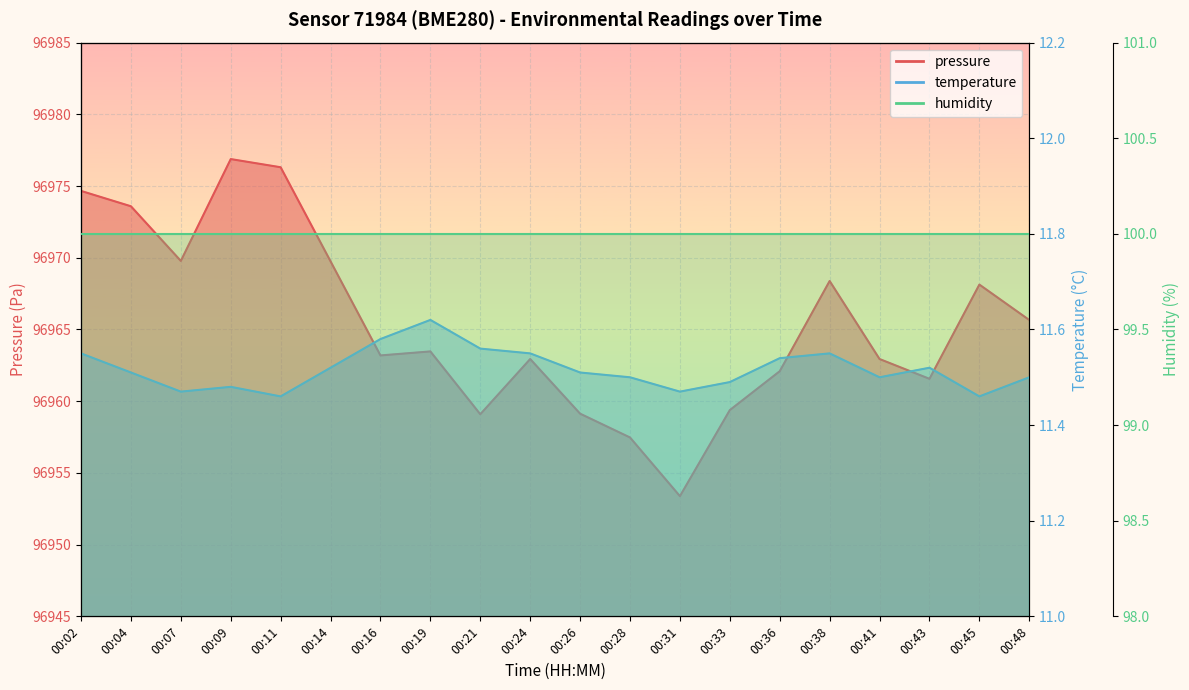

Which series has the largest range (max minus min)?

pressure